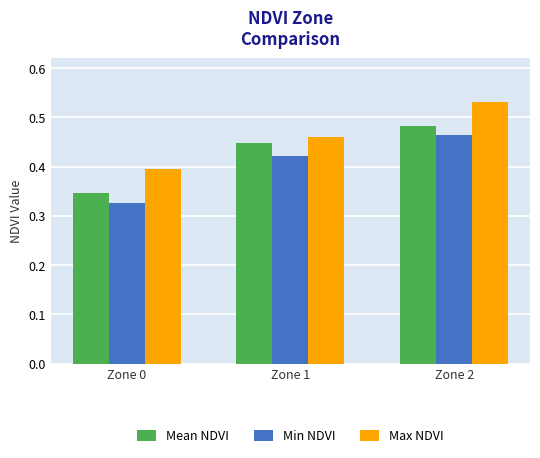

Which label corresponds to the largest value in the chart?

Zone 2